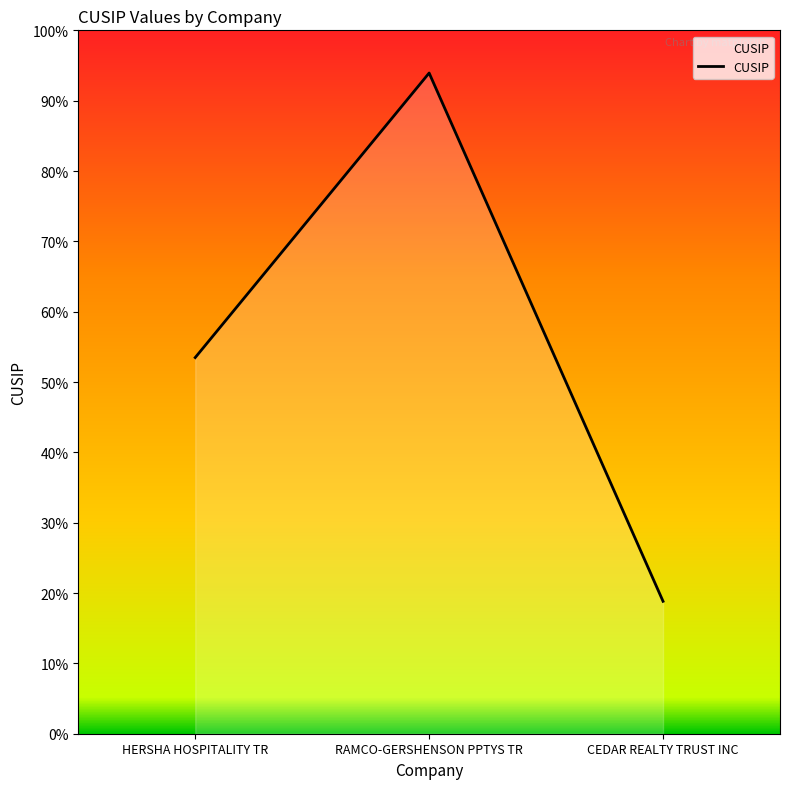

What value does the data have at RAMCO-GERSHENSON PPTYS TR, to the nearest 100?

751452600